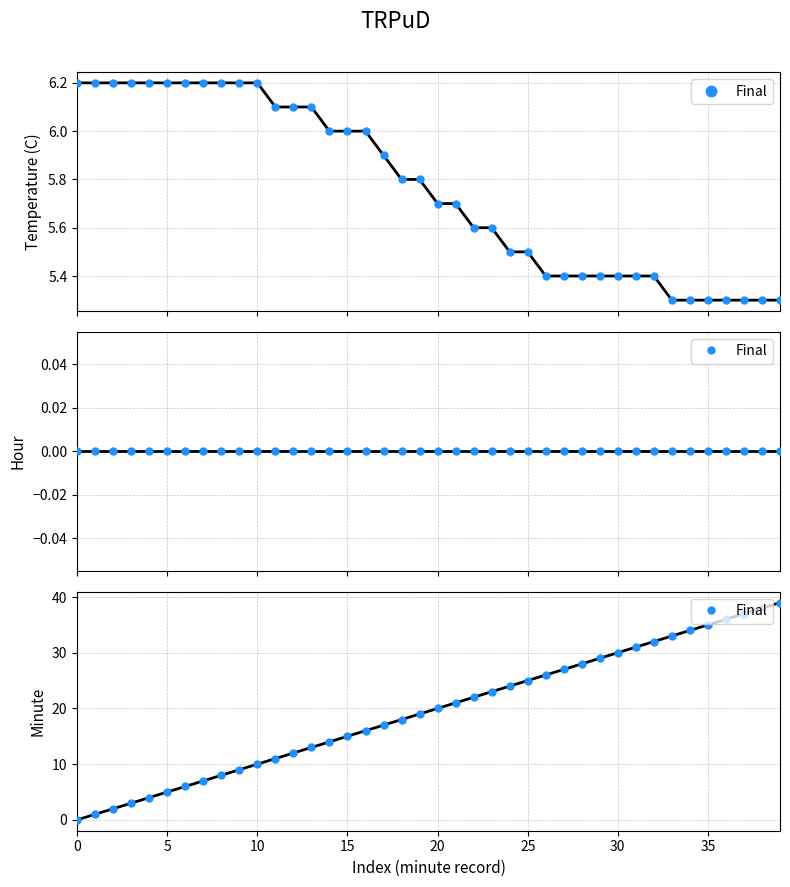

Does the chart have visible grid lines?

Yes